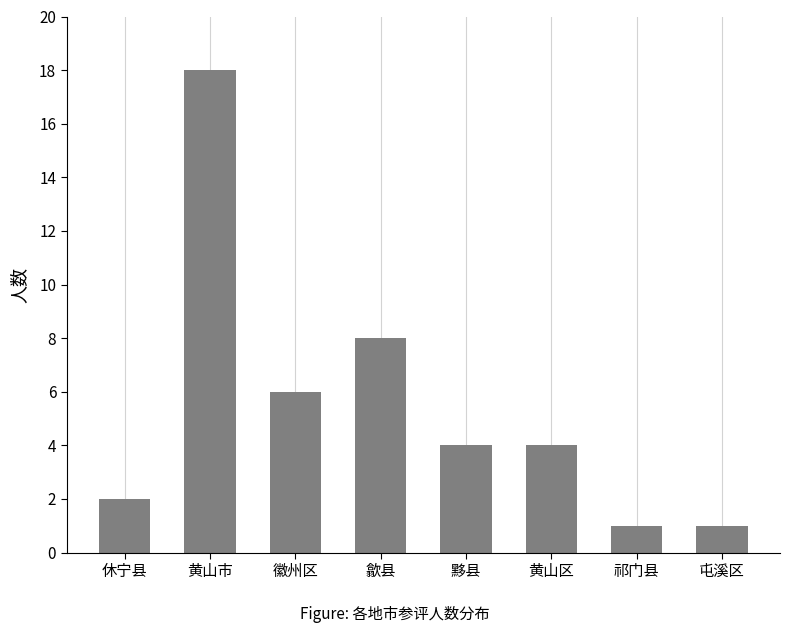

At which label does the data first exceed 4?

黄山市